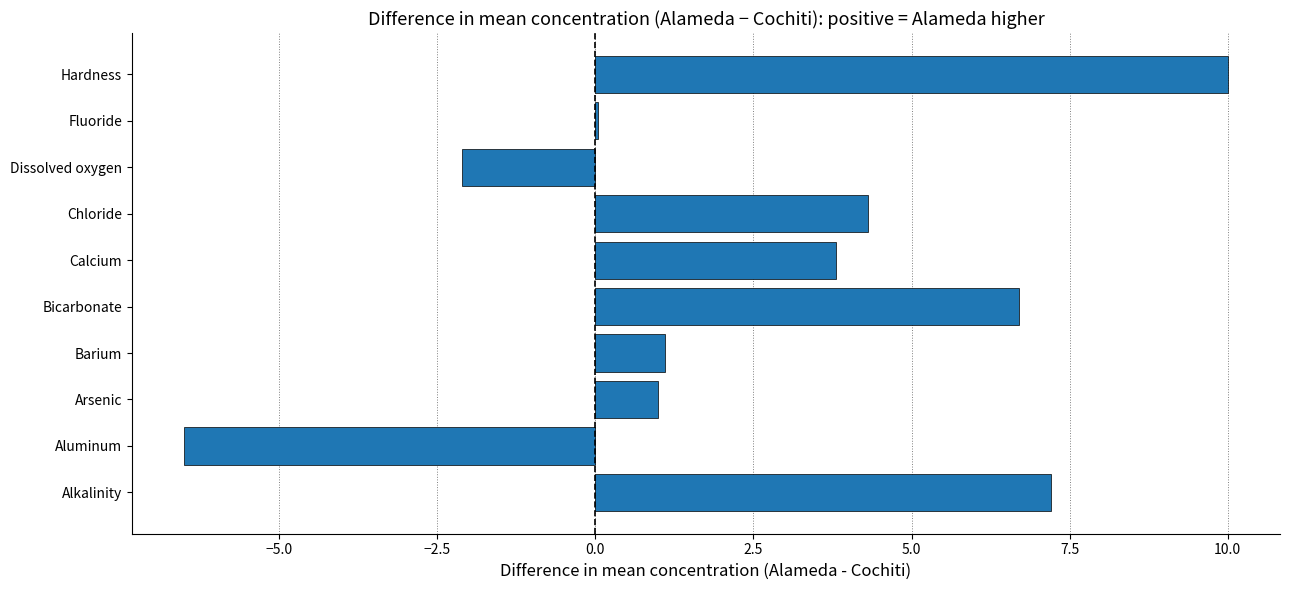

What is the approximate value at Arsenic?

1.0